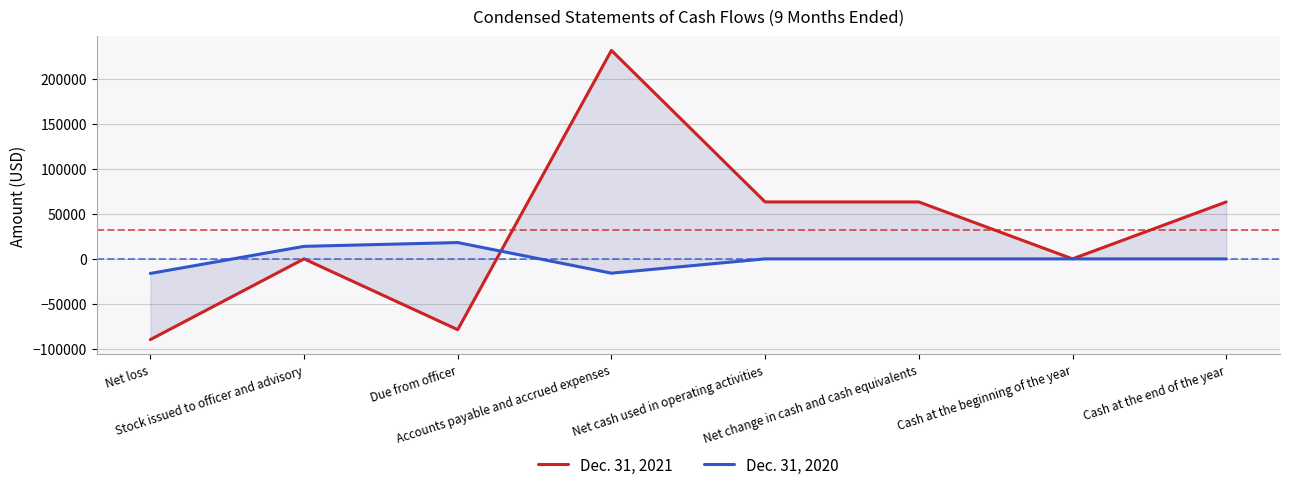

How many values in the Dec. 31, 2020 series are below 0?

2